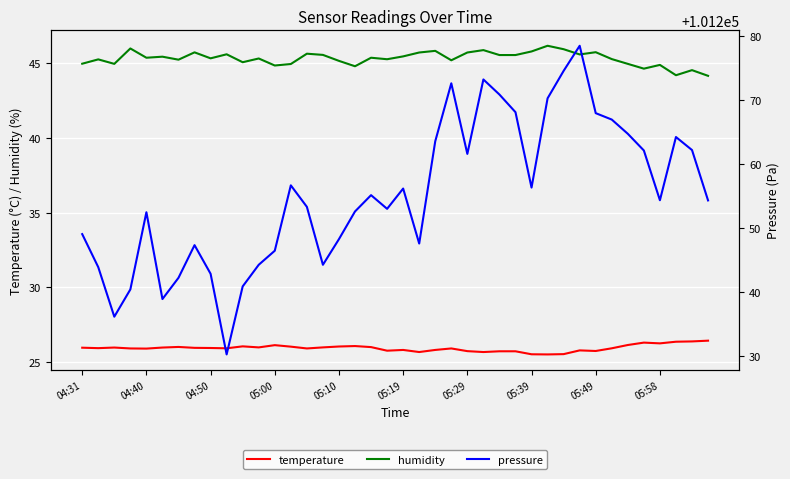

What is the minimum value for humidity?

44.1